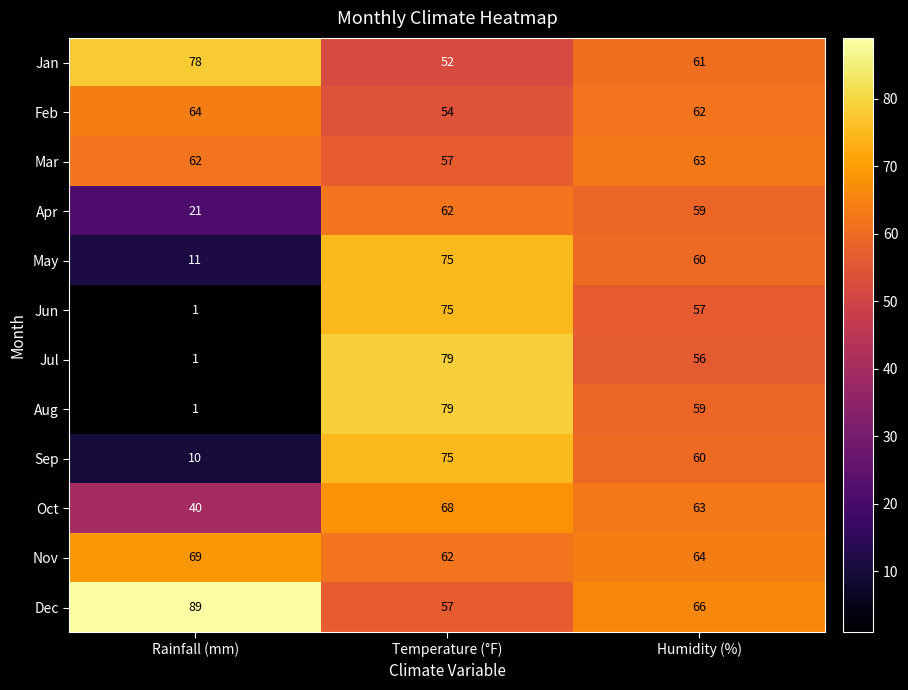

The value of Jun at Humidity (%) is 17. True or false?

False